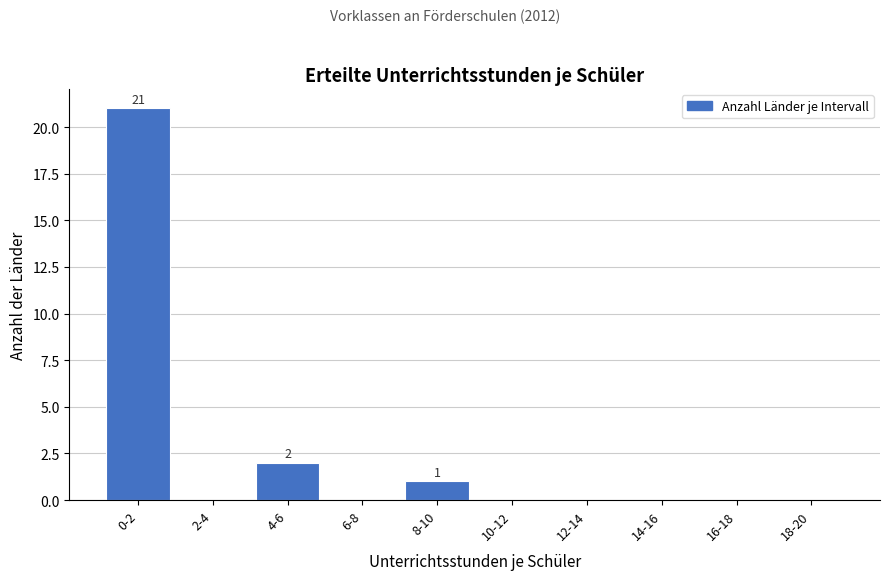

Reading left to right, list all the values displayed in this chart.

0-2=21	2-4=0	4-6=2	6-8=0	8-10=1	10-12=0	12-14=0	14-16=0	16-18=0	18-20=0